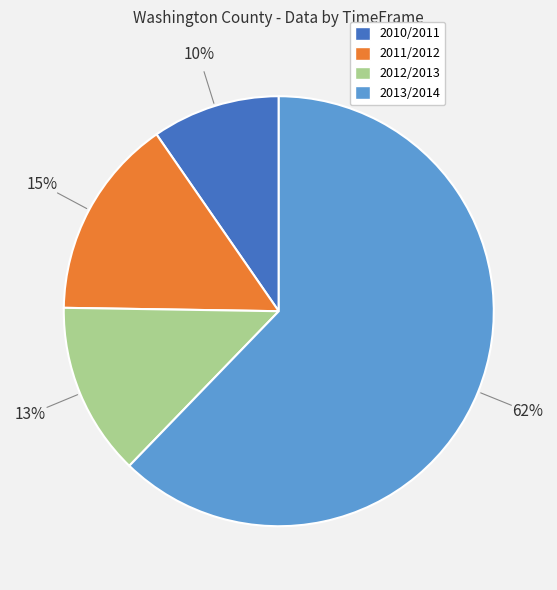

Which category has the biggest portion of the pie?

2013/2014